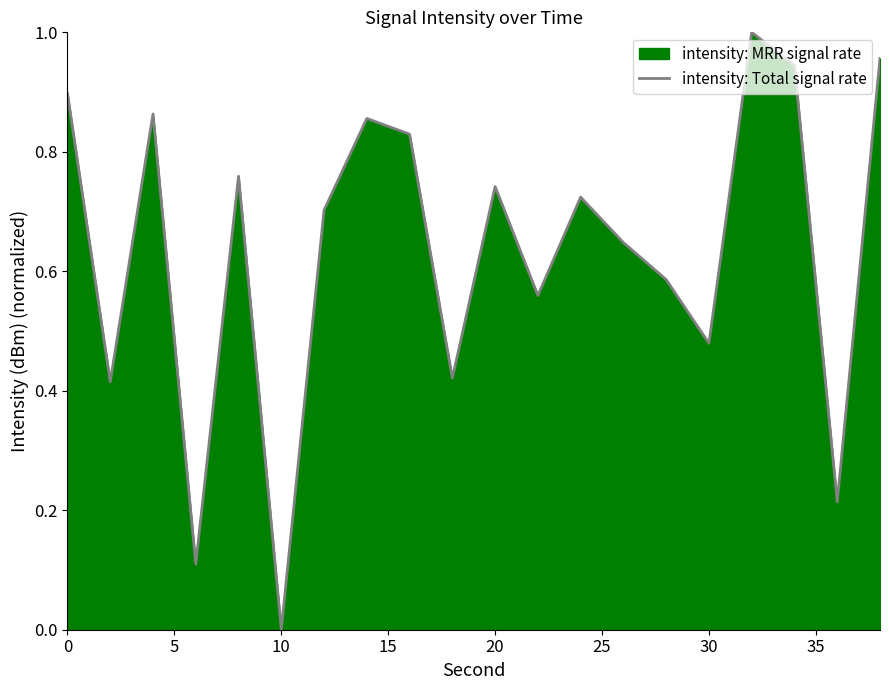

True or false: the data shows 0.0 at 10.

True